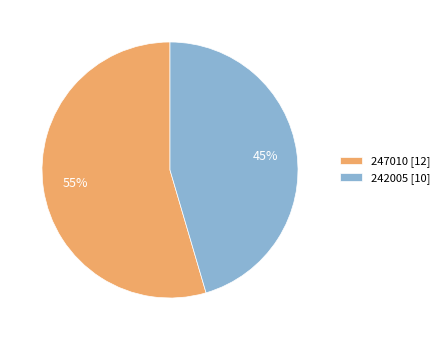

To the nearest percent, what percentage of the pie is 247010?

55%